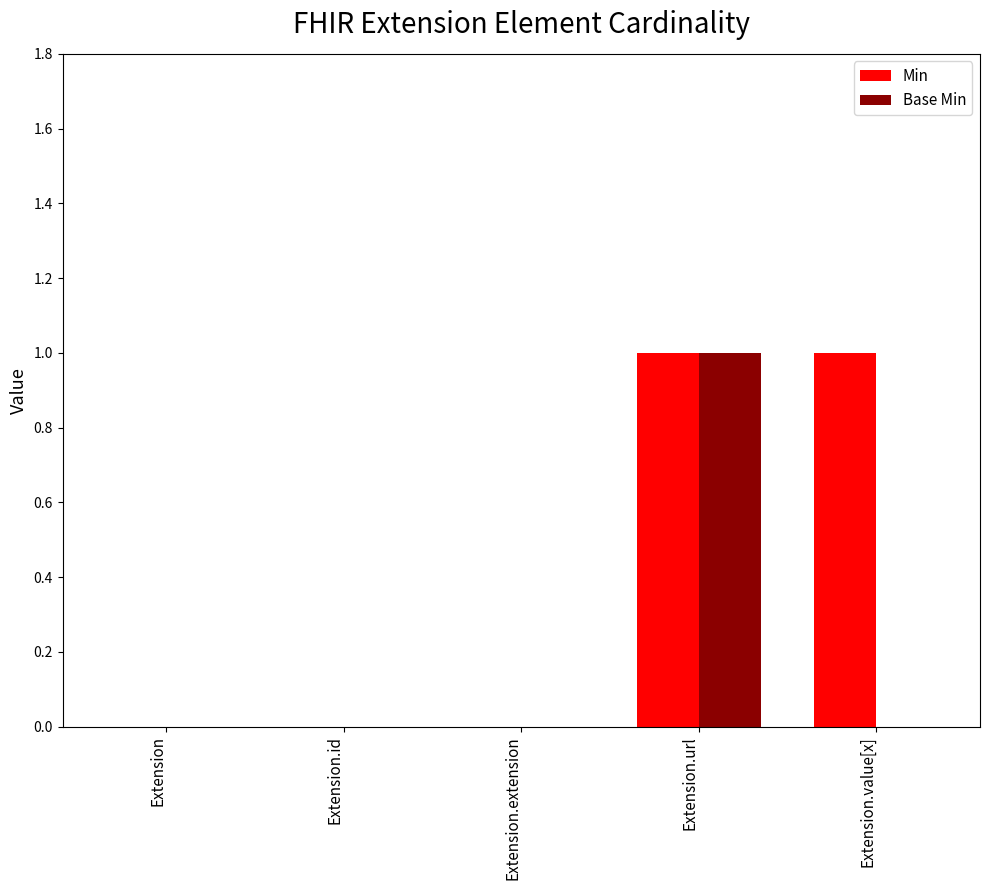

How many data points does each series have?

5